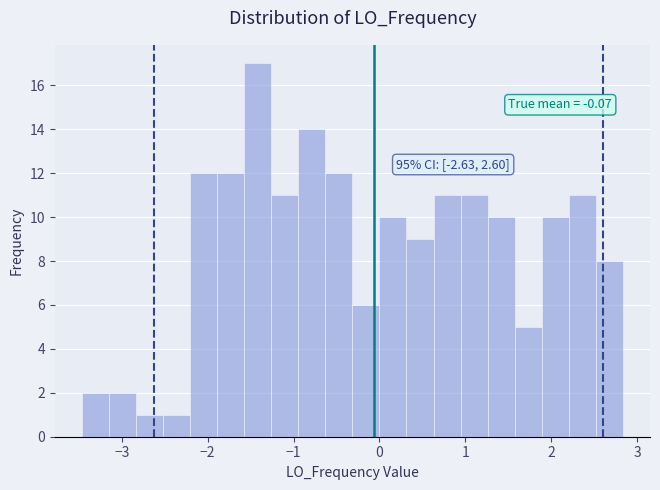

Read against the x-axis, roughly where is the centre of the tallest bar?

-1.4